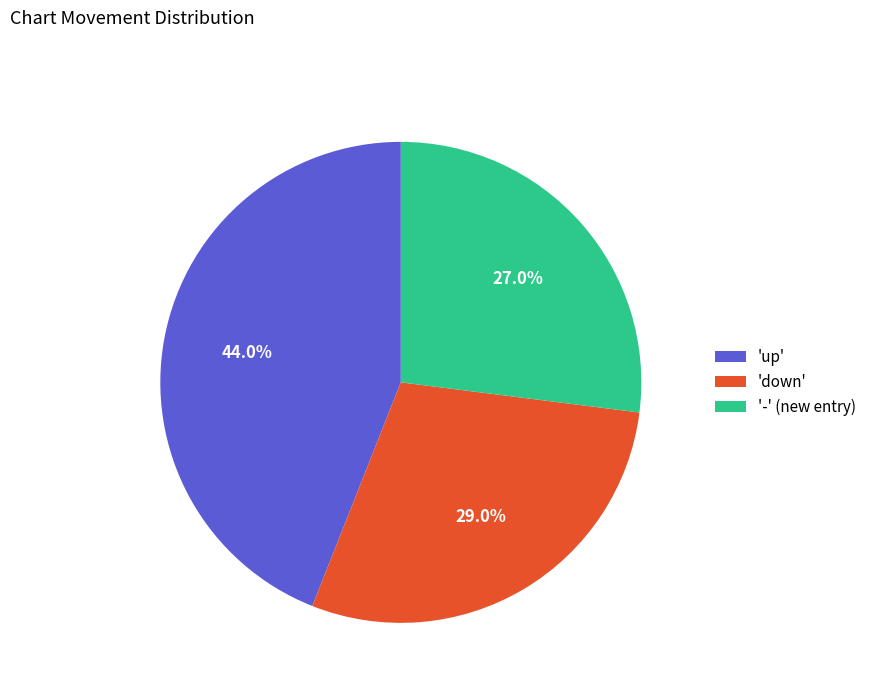

Which slice is the largest?

'up'